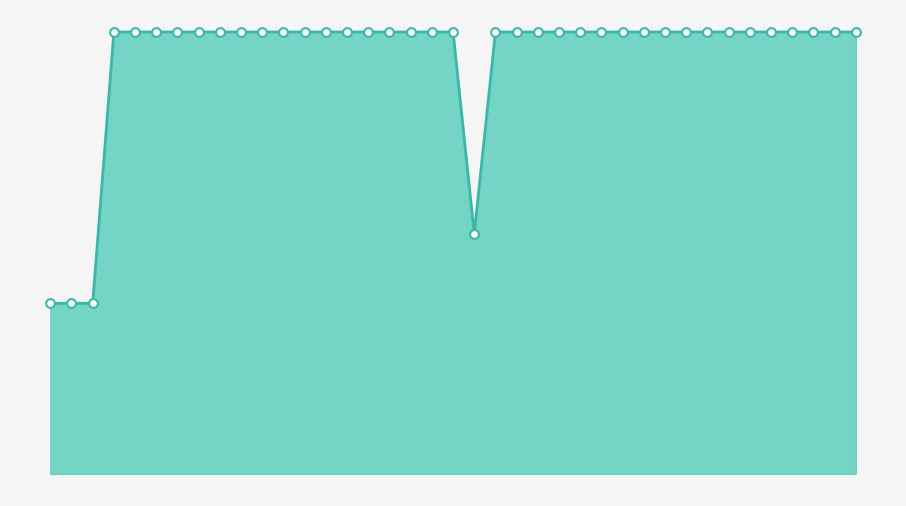

Does the chart have visible grid lines?

No